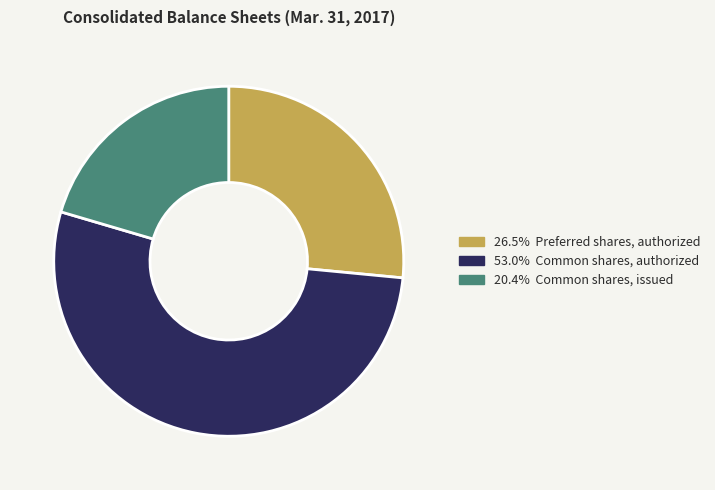

Does any single category account for the majority?

Yes